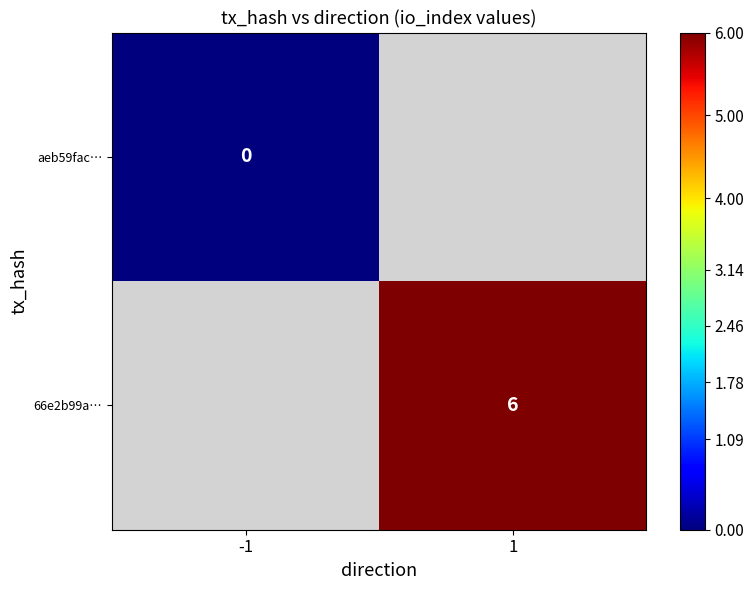

At which category does the chart reach its peak across all series?

1